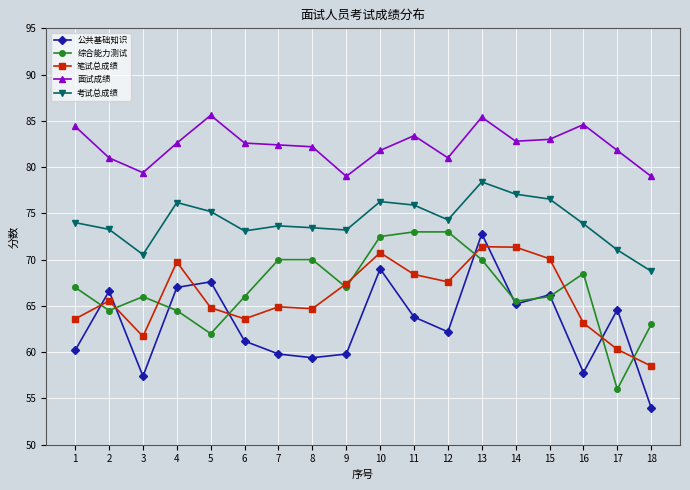

What is the difference between the 公共基础知识 values at 4 and 9?

7.2